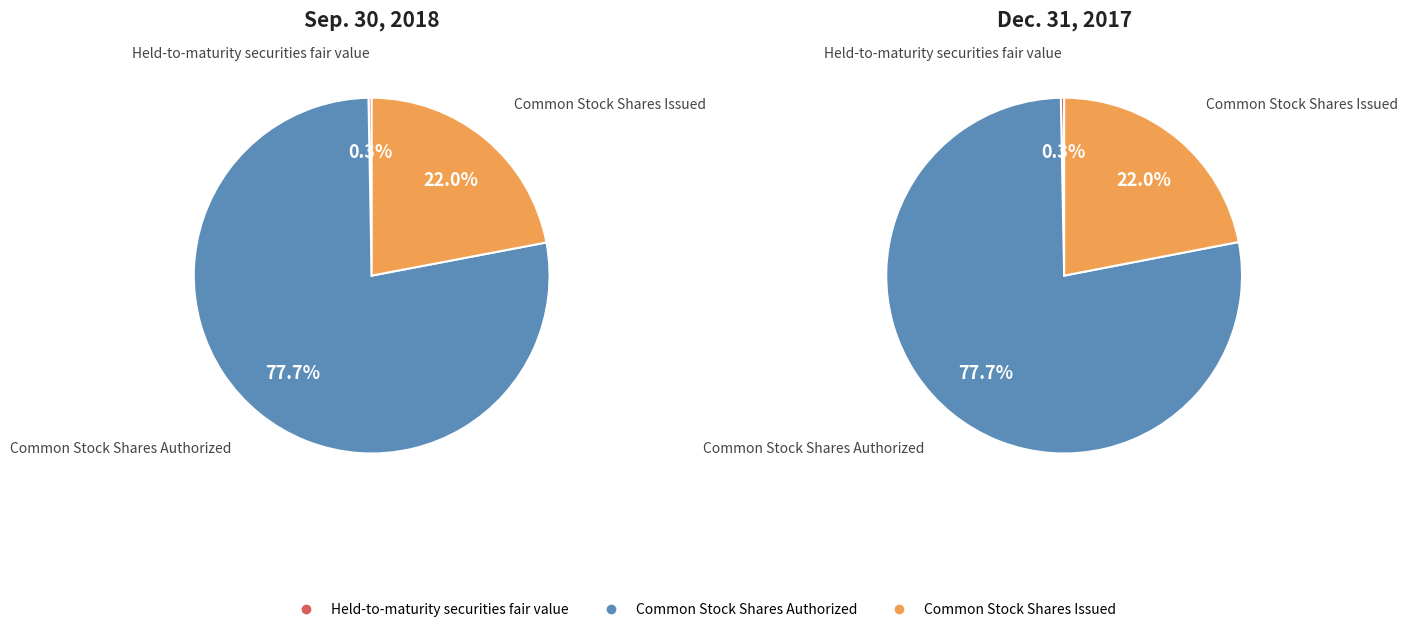

To the nearest percent, what is the combined percentage of 2 and values_2017?

100%